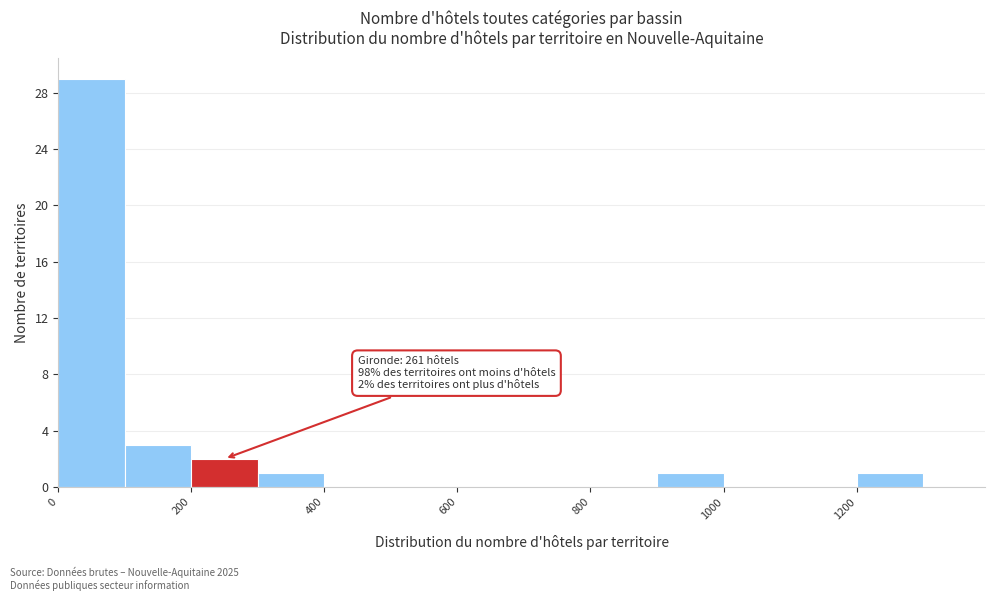

Over which range of the x-axis is the bar tallest?

0 to 100